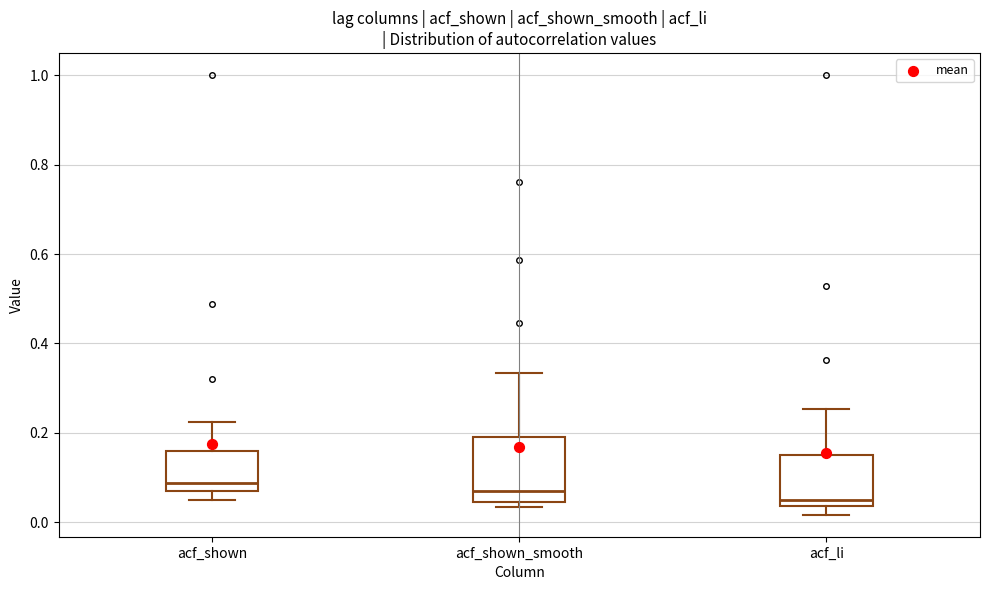

Which box's median line is the lowest?

acf_li